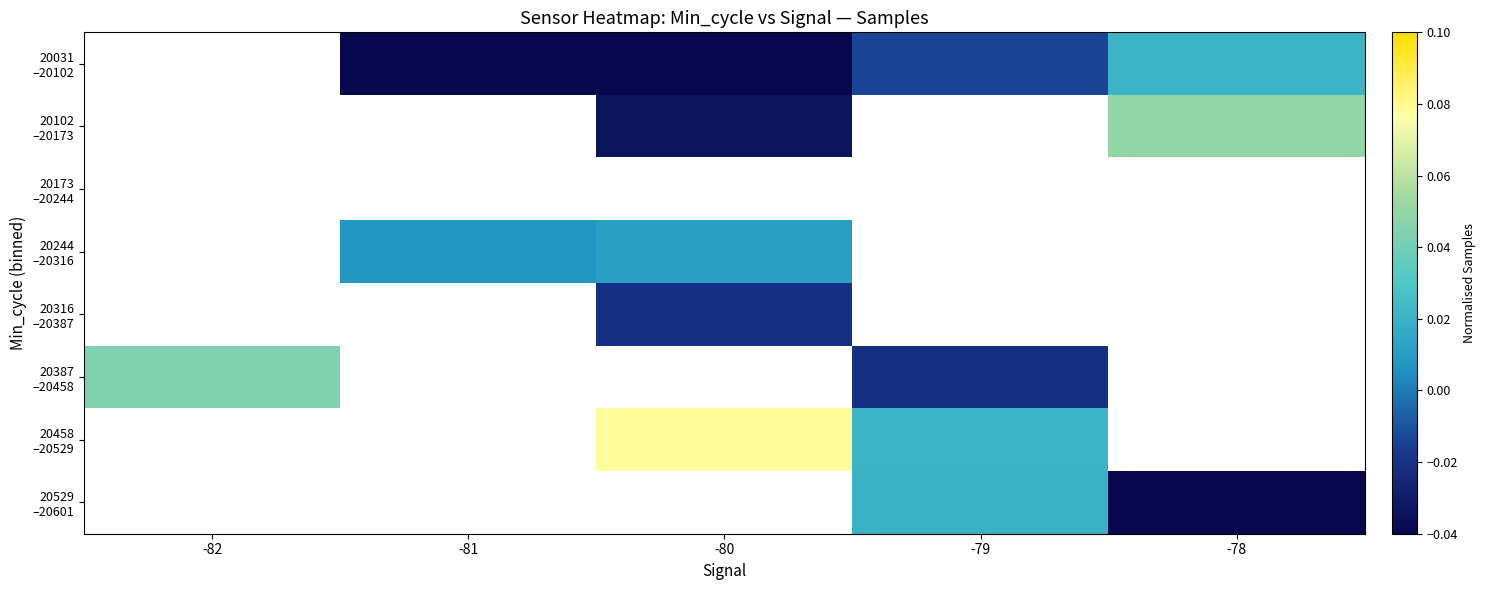

Which label corresponds to the smallest value in the chart?

-78